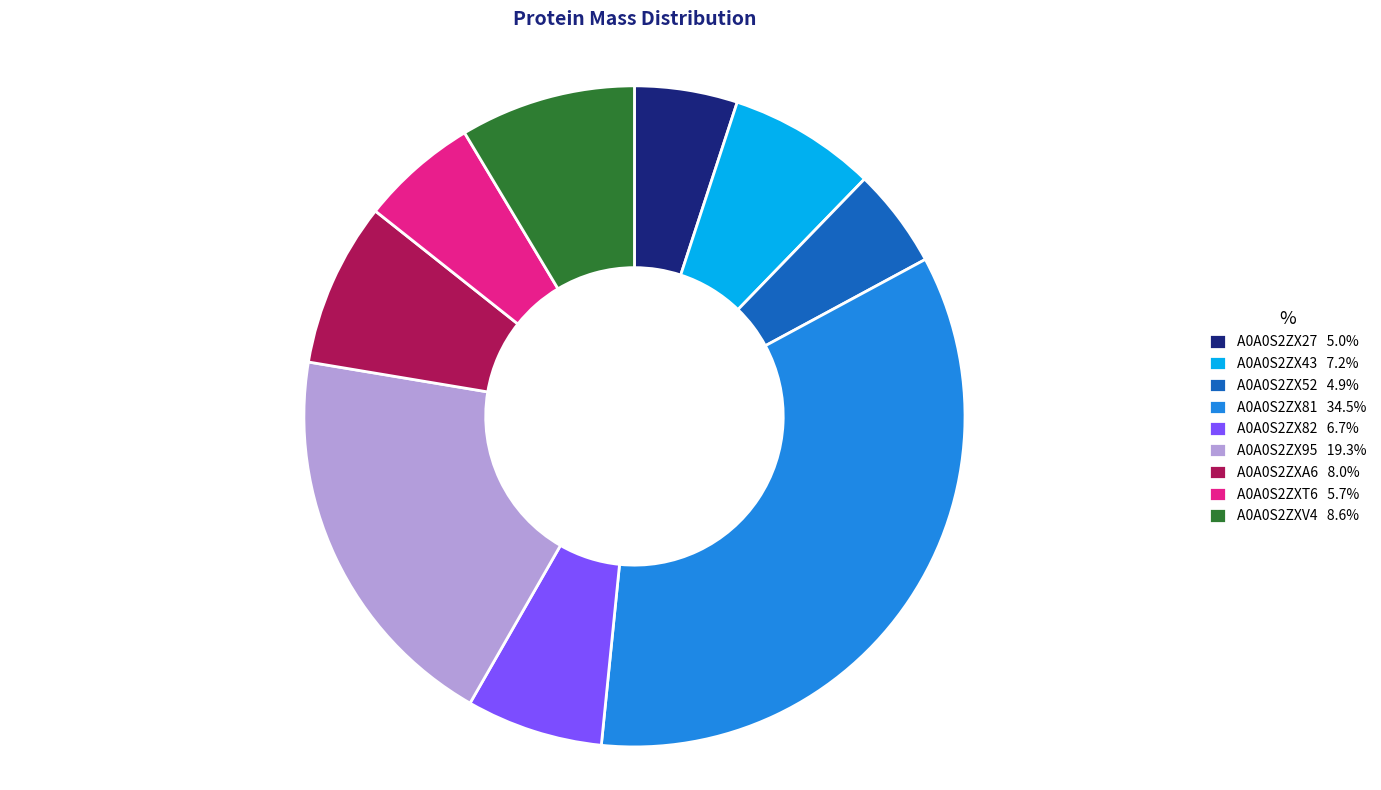

How many segments does this pie chart have?

9